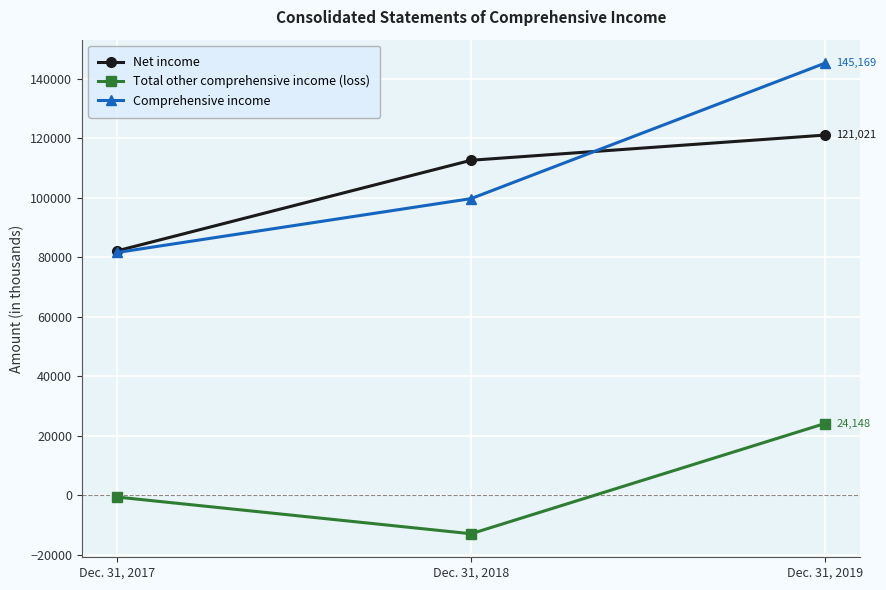

How many Net income values are between 82151 and 121021?

3